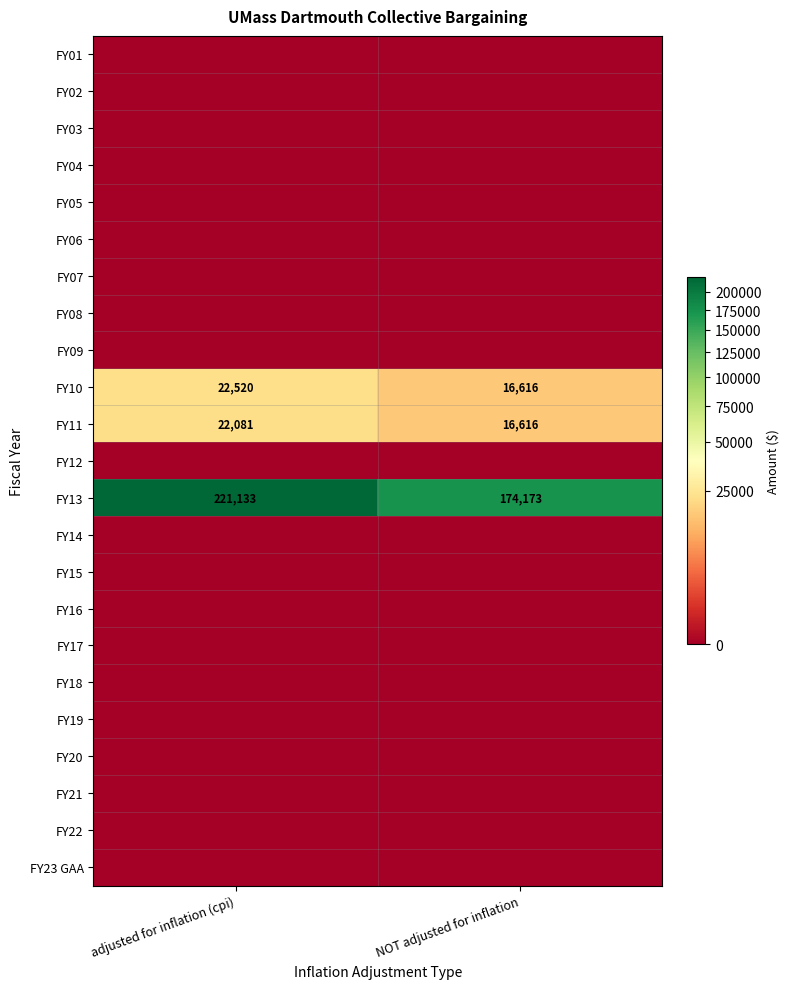

How many data points does each series have?

2